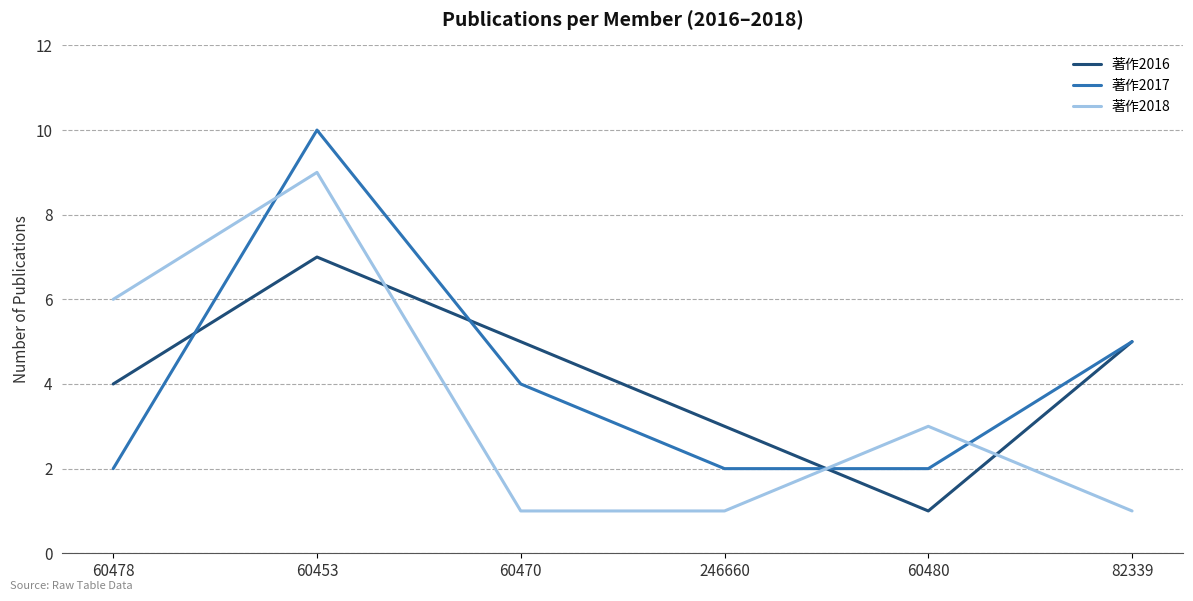

How many times do 著作2016 and 著作2018 cross each other?

3